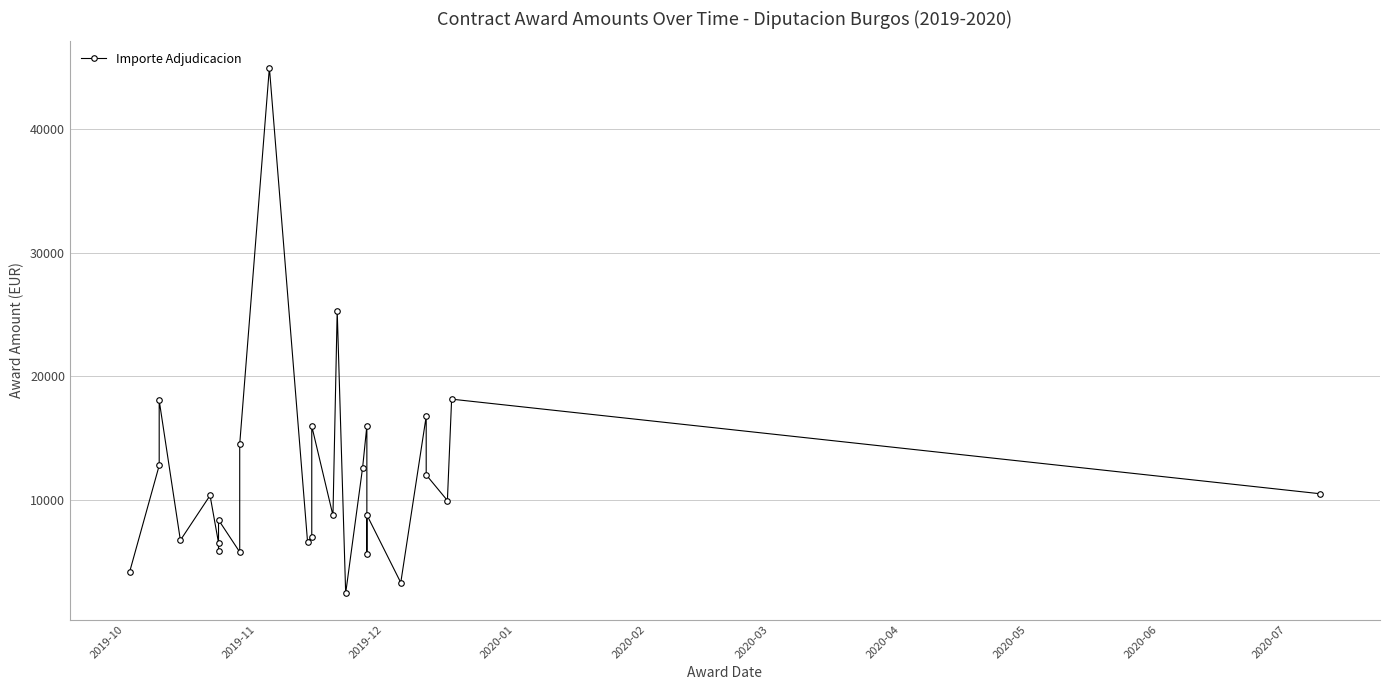

What is the sum of all values?

317225.2